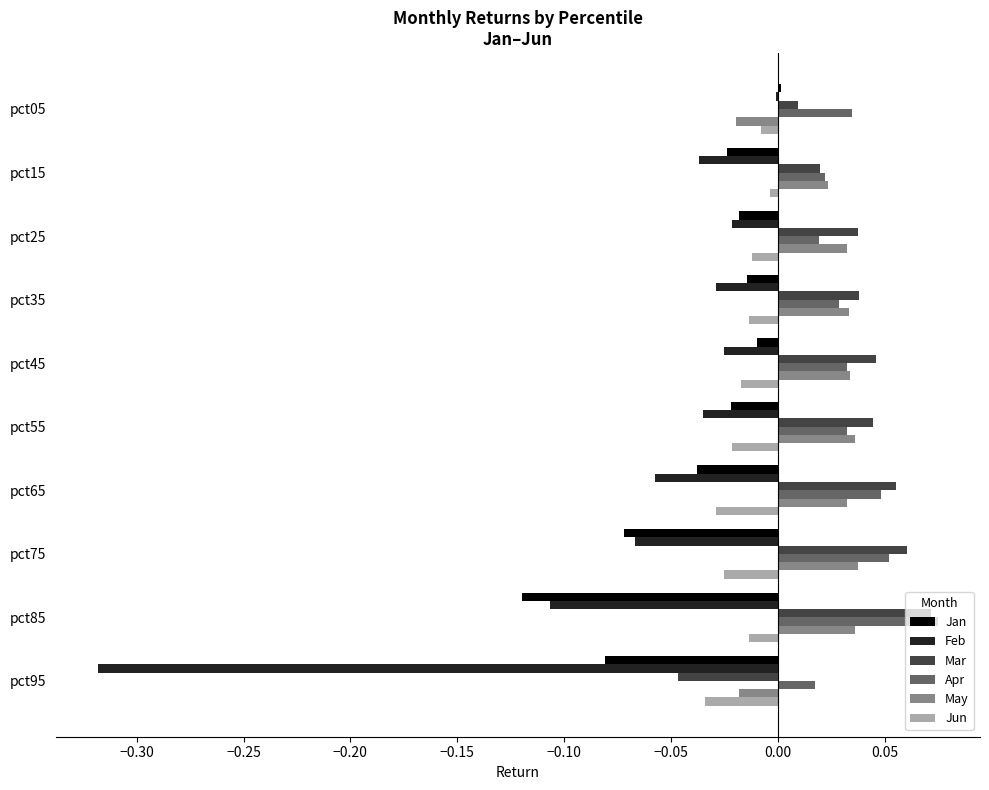

Is it true that Feb equals -0.0 at pct25?

True